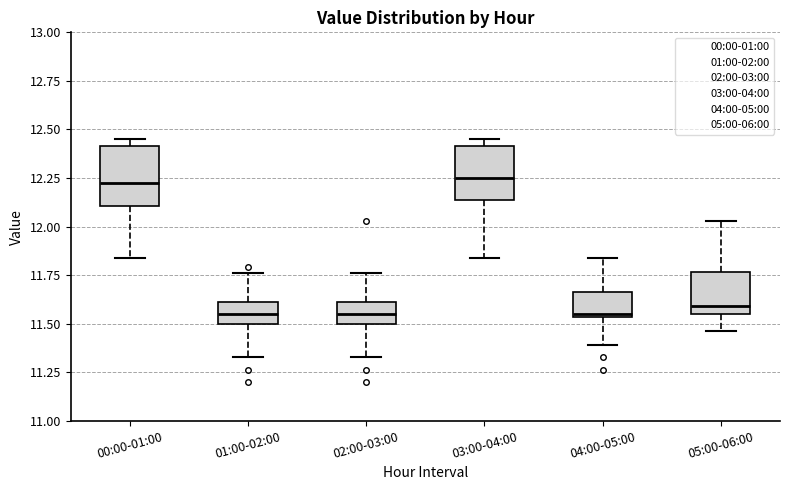

Where is the lower edge of the box for 00:00-01:00 on the y-axis? The values are not printed on the chart, so give them approximately, as read against the axis.

12.10